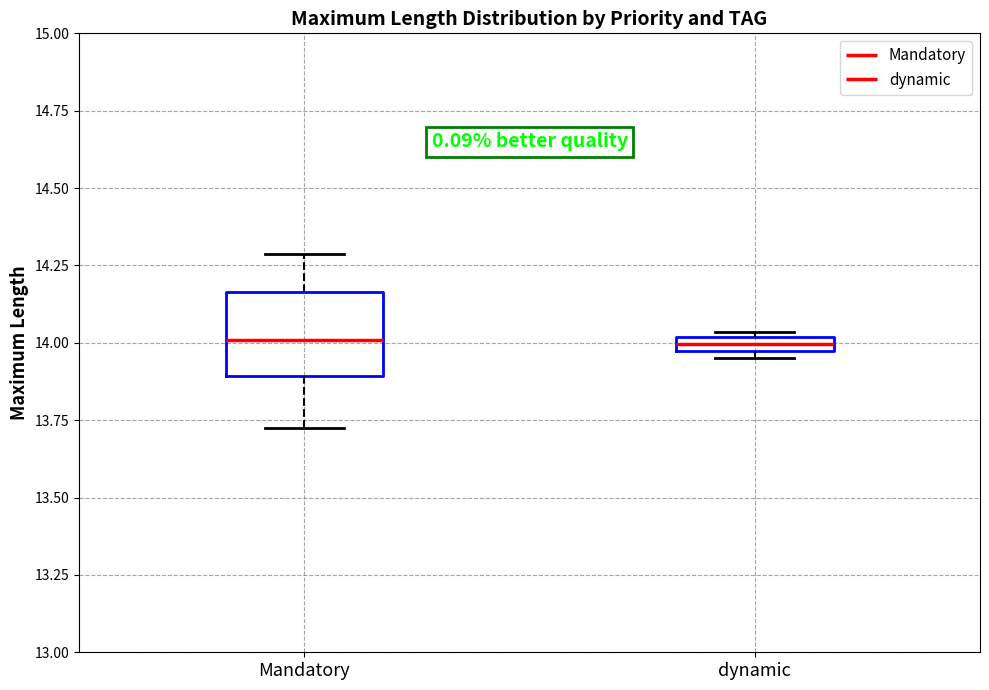

Where does the lower whisker of the box for Mandatory end on the y-axis? The values are not printed on the chart, so give them approximately, as read against the axis.

13.75